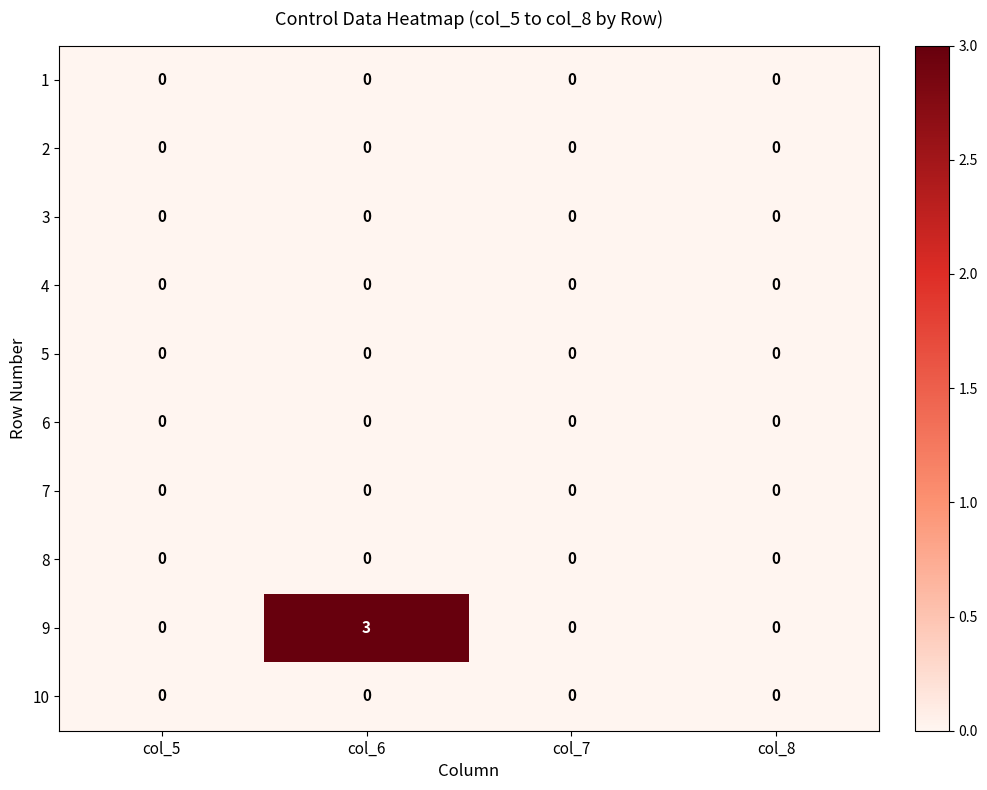

What is the maximum value shown in the chart?

3